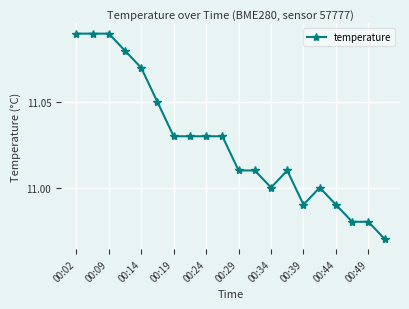

True or false: the data has more than 1 interior local peaks.

True